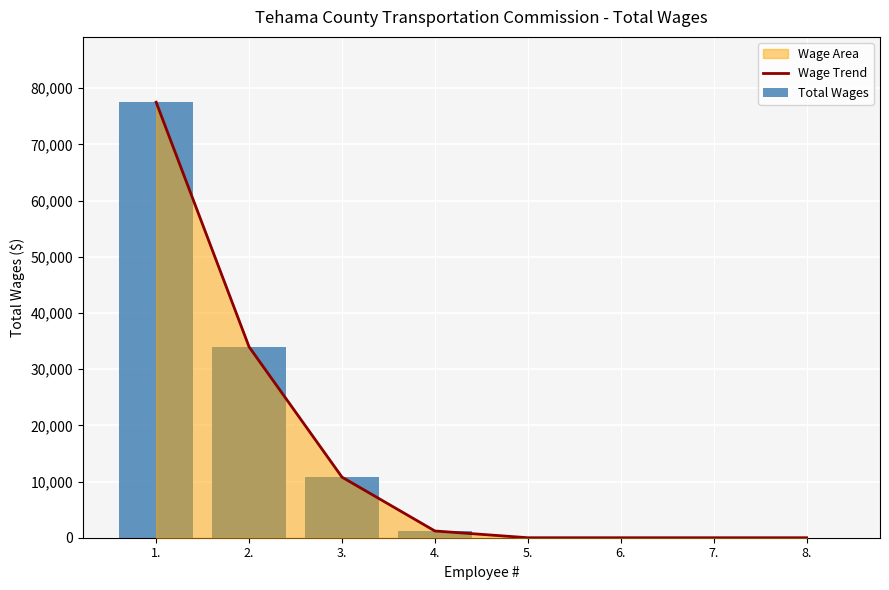

What is the label of the 8th bar from the left?

8.